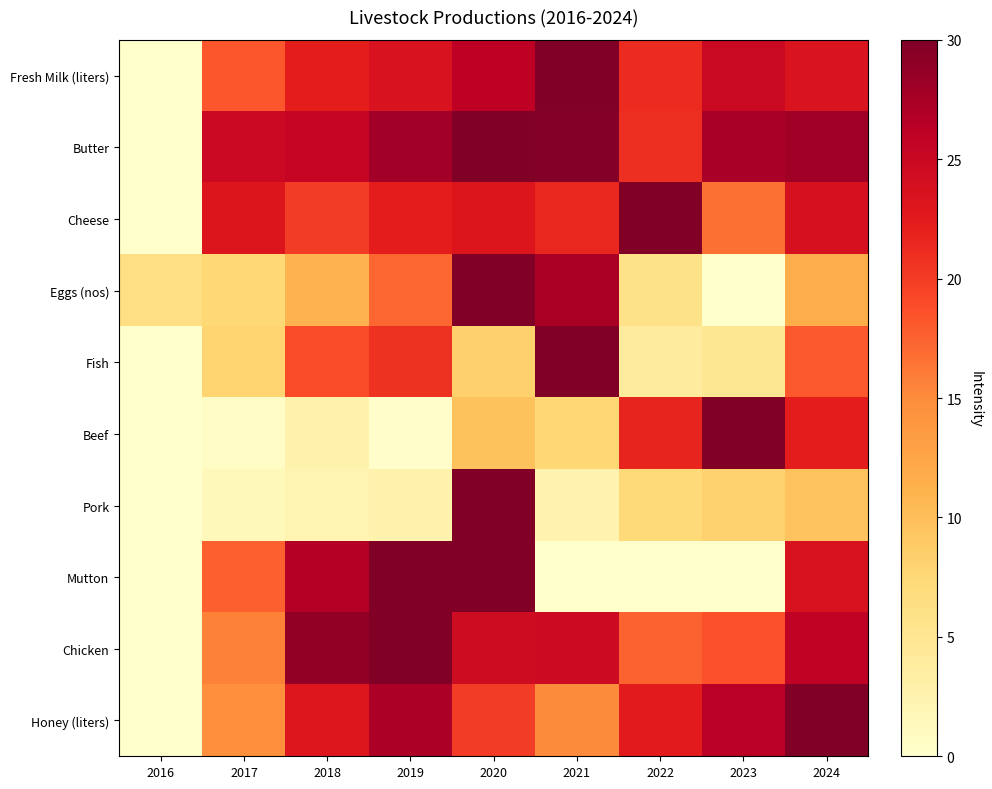

Reading left to right, list all the values displayed in this chart.

Fresh Milk (liters): 2016=0.0	2017=18.2	2018=22.2	2019=23.5	2020=26.1	2021=30.0	2022=21.3	2023=25.1	2024=23.3
Butter: 2016=0.0	2017=24.8	2018=25.4	2019=27.9	2020=30.0	2021=29.6	2022=20.9	2023=27.5	2024=28.0
Cheese: 2016=0.0	2017=23.2	2018=20.0	2019=22.2	2020=23.1	2021=21.6	2022=30.0	2023=16.7	2024=23.7
Eggs (nos): 2016=6.2	2017=7.4	2018=11.0	2019=17.2	2020=30.0	2021=27.3	2022=5.8	2023=0.0	2024=11.7
Fish: 2016=0.0	2017=7.9	2018=18.9	2019=20.7	2020=8.3	2021=30.0	2022=4.0	2023=4.8	2024=18.1
Beef: 2016=0.0	2017=0.6	2018=2.6	2019=0.2	2020=9.7	2021=7.6	2022=21.7	2023=30.0	2024=22.2
Pork: 2016=0.0	2017=1.5	2018=2.3	2019=2.8	2020=30.0	2021=2.5	2022=7.3	2023=8.2	2024=9.5
Mutton: 2016=0.0	2017=17.6	2018=26.7	2019=30.0	2020=30.0	2021=0.0	2022=0.0	2023=0.1	2024=23.7
Chicken: 2016=0.0	2017=15.7	2018=28.8	2019=30.0	2020=24.5	2021=24.6	2022=17.6	2023=18.6	2024=25.8
Honey (liters): 2016=0.0	2017=14.7	2018=23.0	2019=27.3	2020=20.0	2021=15.0	2022=22.4	2023=26.3	2024=30.0